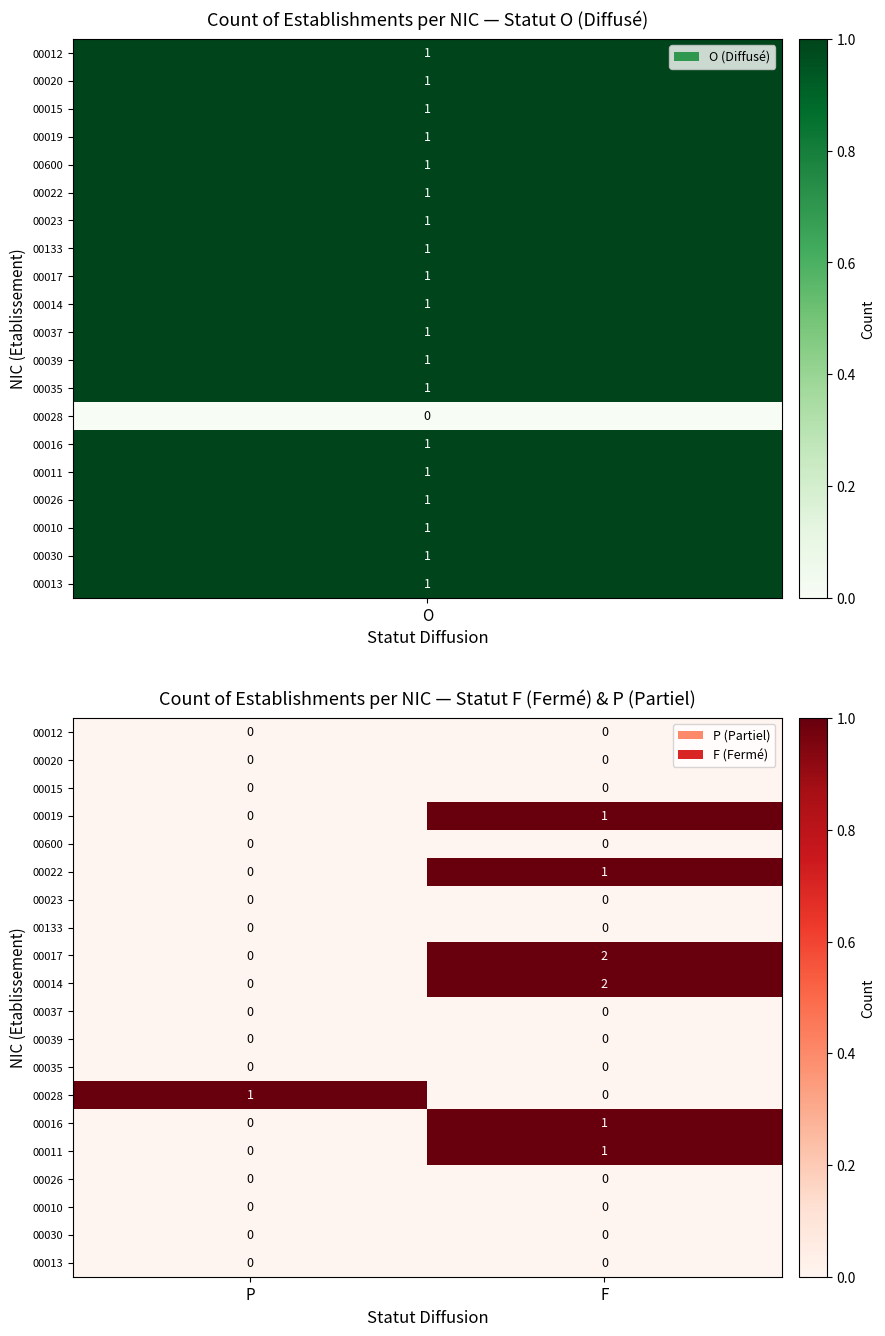

How many series are shown in this chart?

20